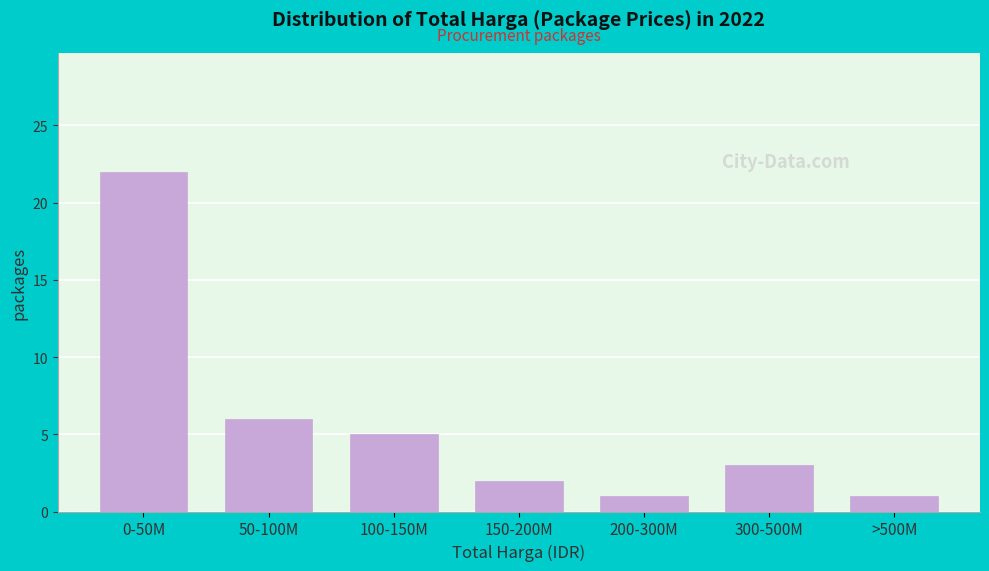

Reading left to right, list all the values displayed in this chart.

22	6	5	2	1	3	1